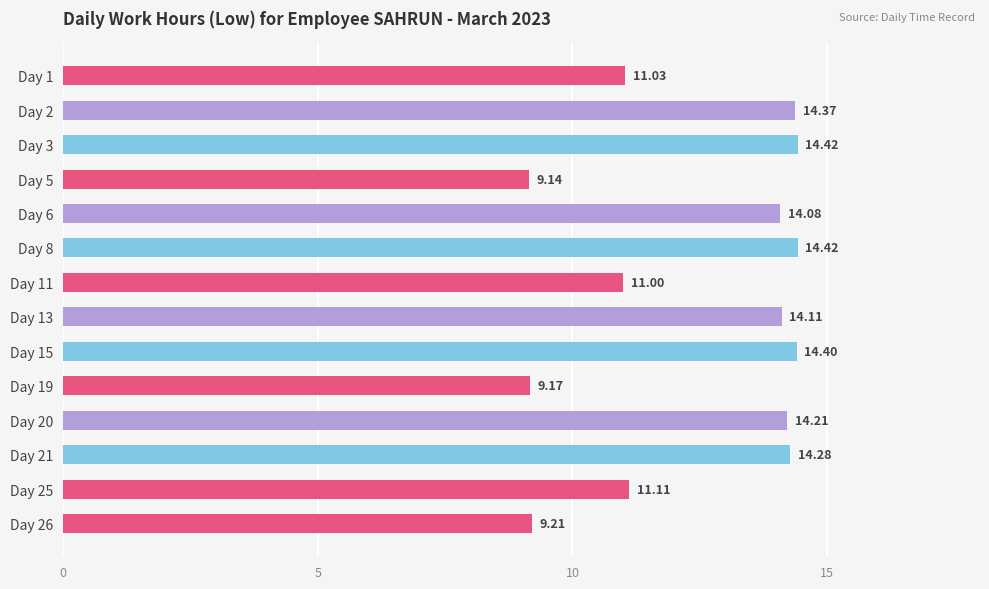

What is the difference between the maximum and minimum values?

5.3